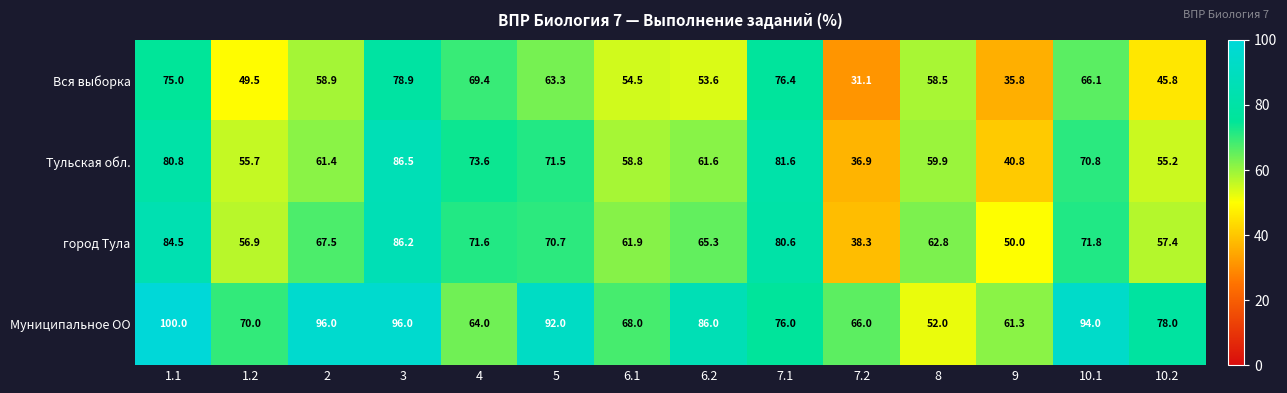

Which series changed the most between 2 and 4?

Муниципальное ОО